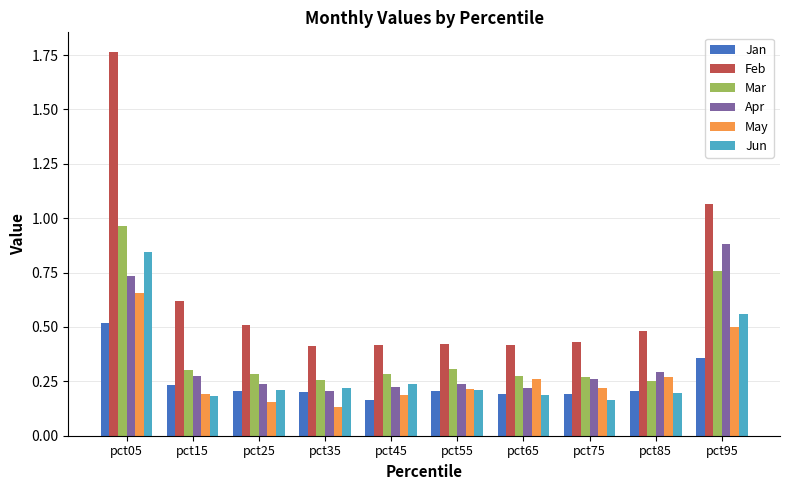

What is the sum of the Feb values at pct95 and pct25?

1.6